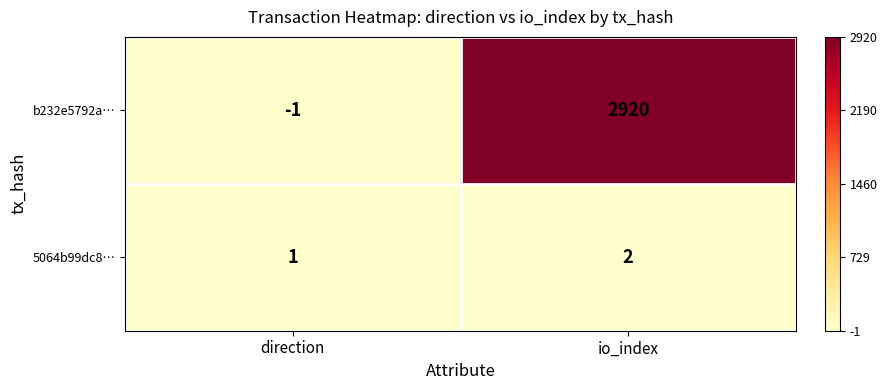

Which category has the lowest value in the b232e5792a… series?

direction